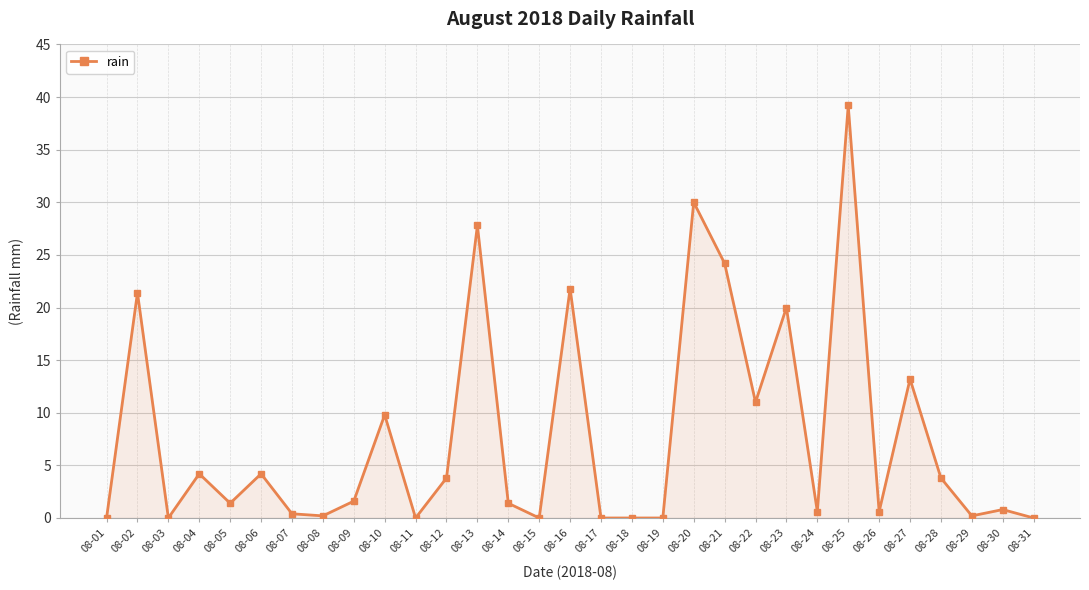

True or false: the data has more than 1 interior local peaks.

True